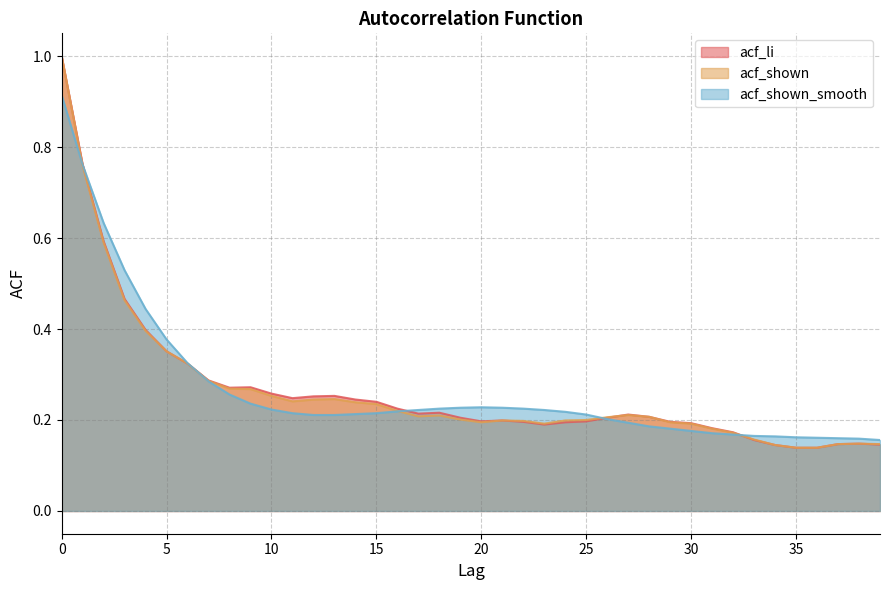

Count the acf_li values in the range 0 to 1.

40